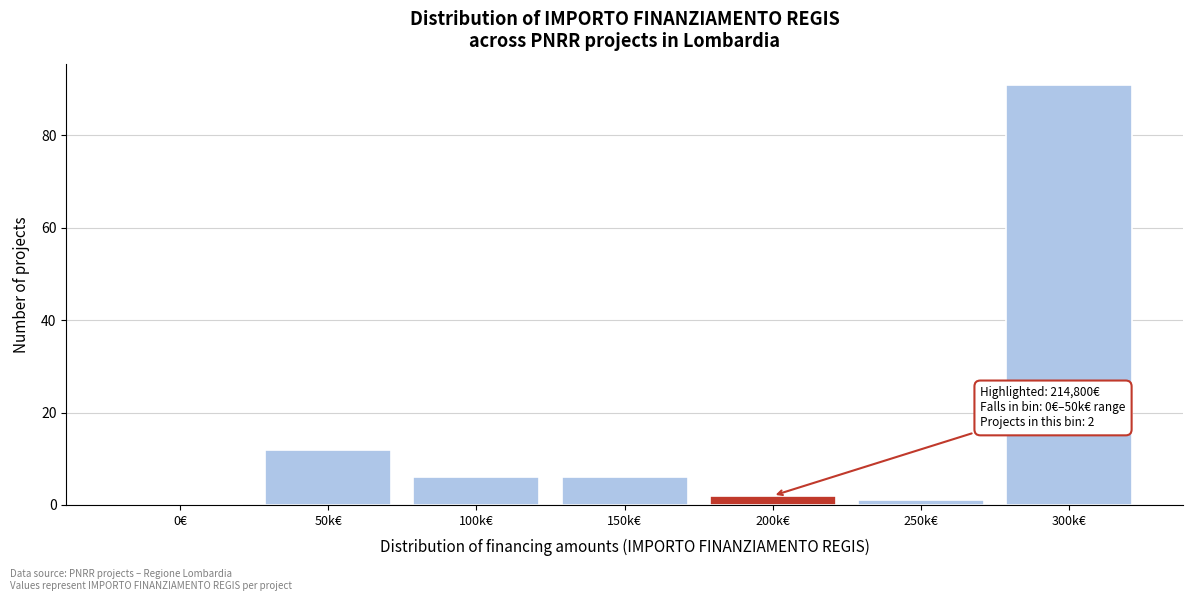

Reading left to right, what are all the values shown in this chart?

0€=0	50k€=12	100k€=6	150k€=6	200k€=2	250k€=1	300k€=91